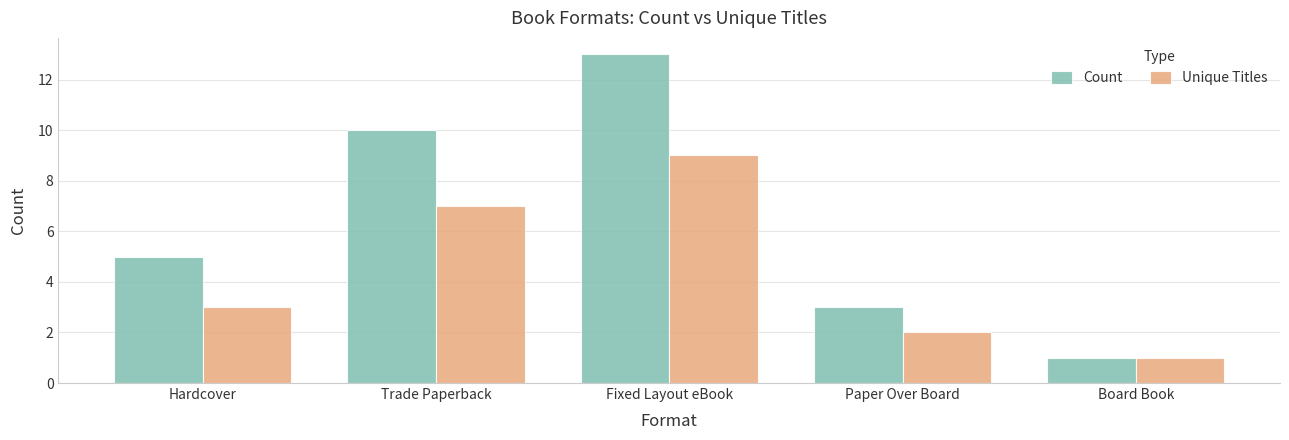

Which label corresponds to the largest value in the chart?

Fixed Layout eBook